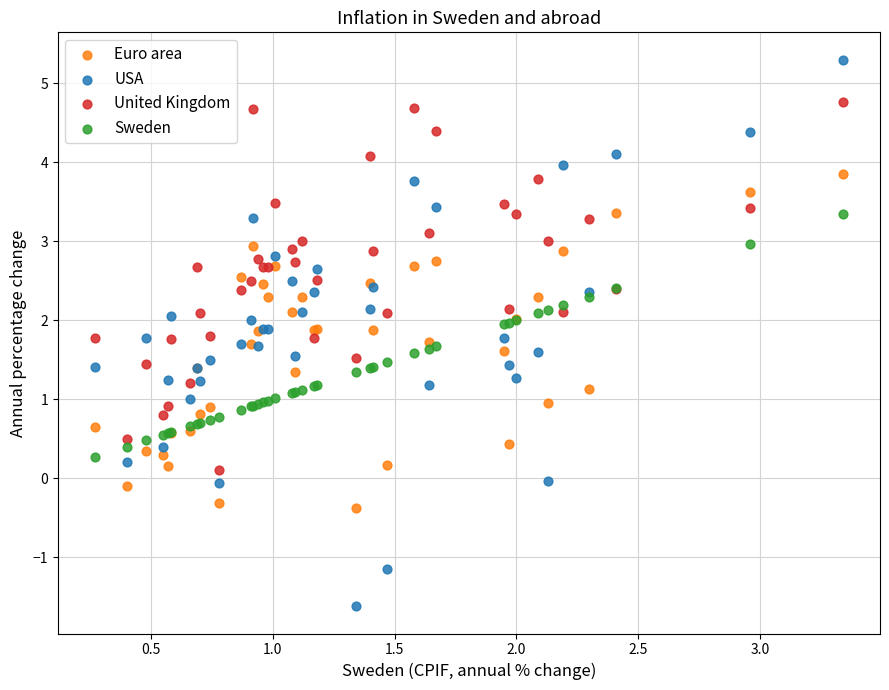

Which series has the widest spread of Y values?

USA